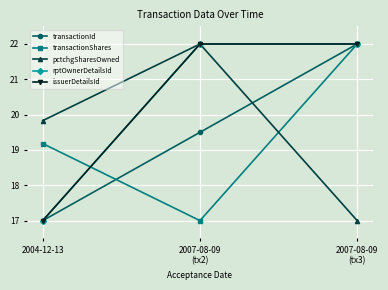

What is the smallest value displayed?

17.0